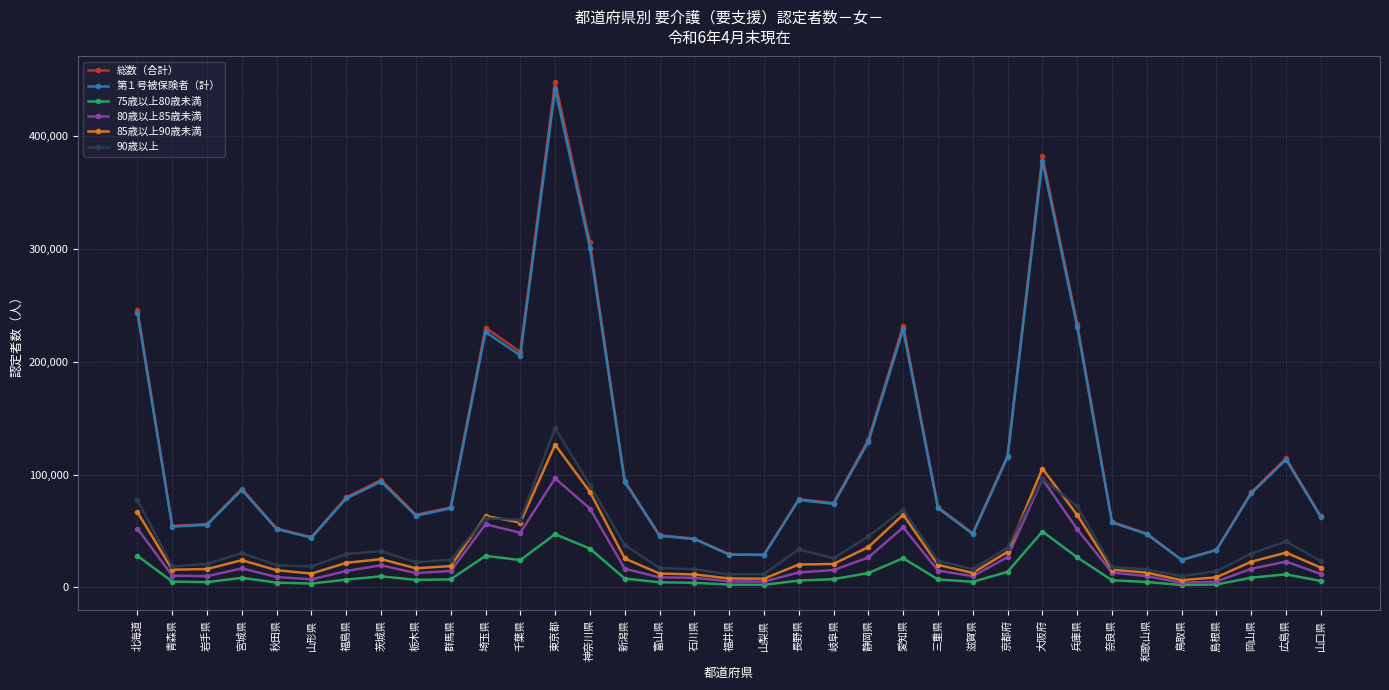

What position from the left is 奈良県?

29